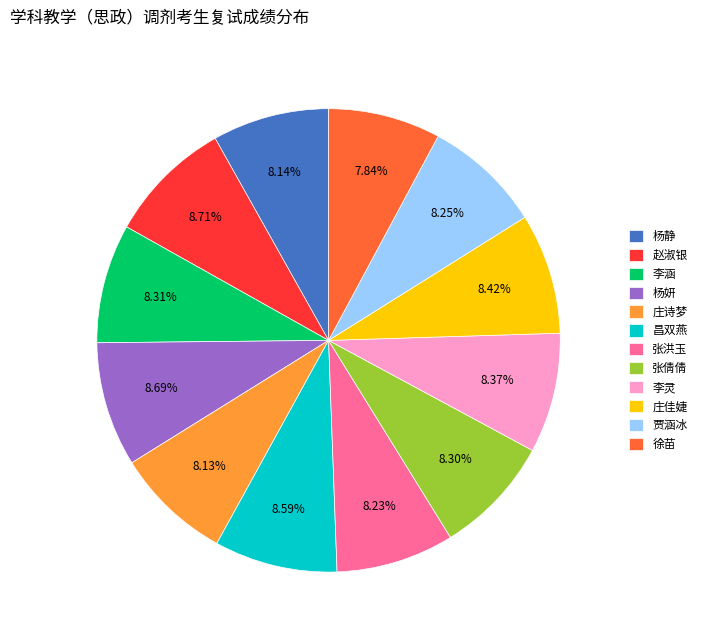

How much of the chart is everything except 庄佳婕?

91.6%